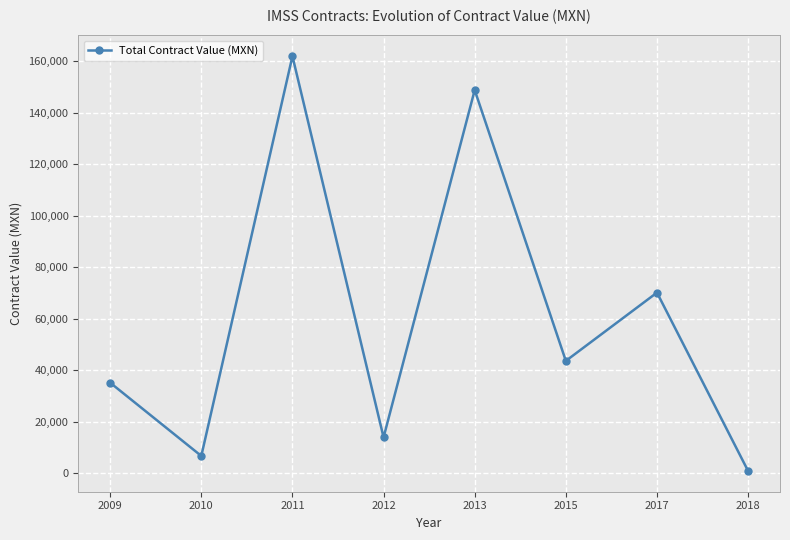

How many lines are shown in the chart?

1